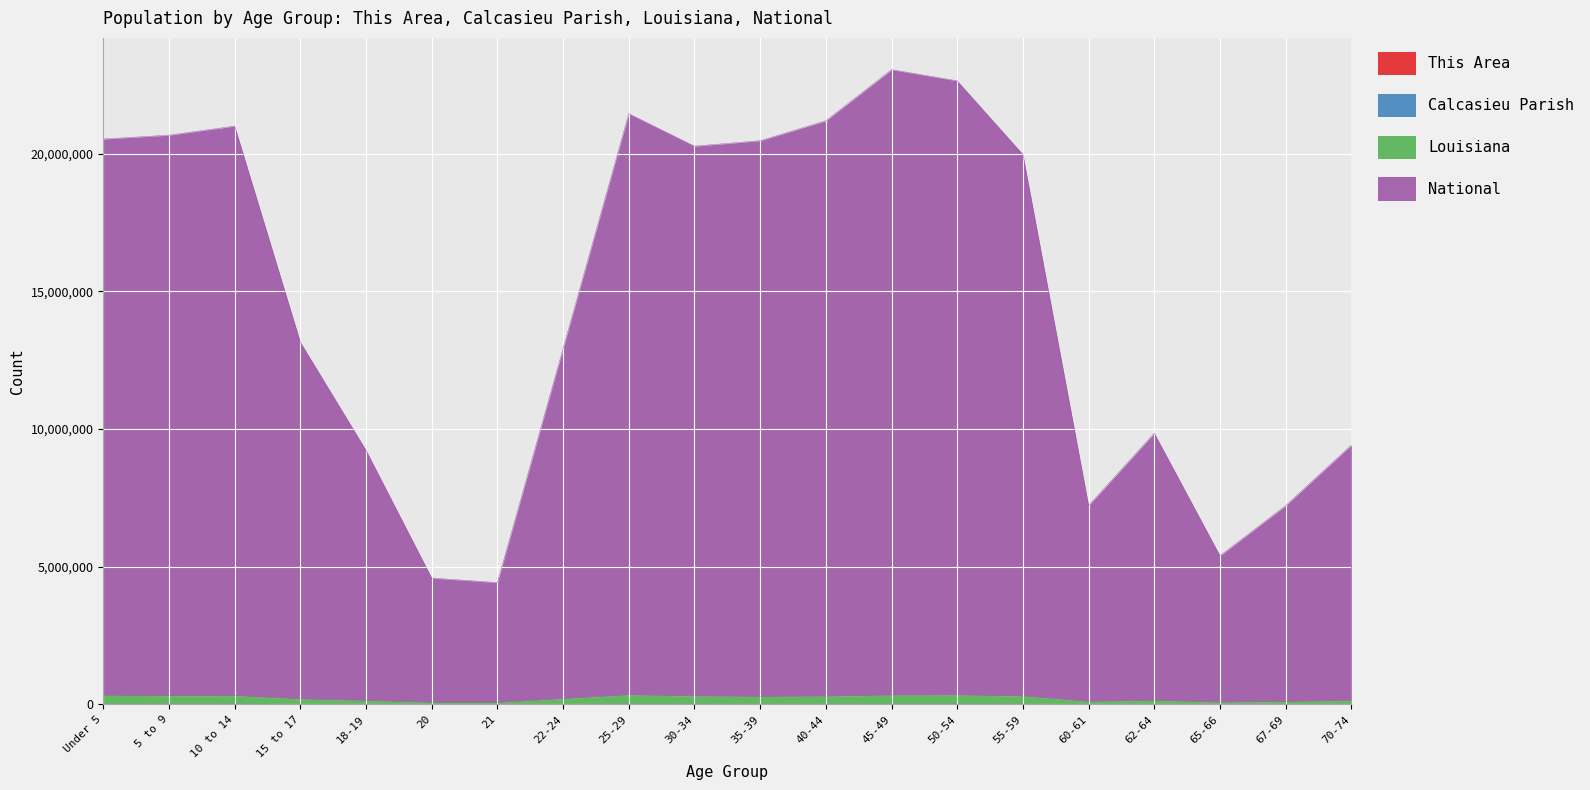

Which has a higher value, Under 5 or 45-49?

45-49